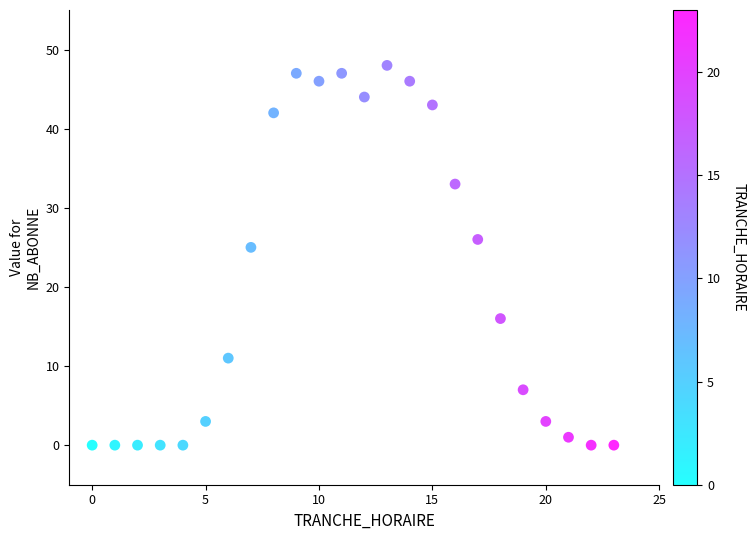

What Y value in the scatter plot is closest to 24?

25